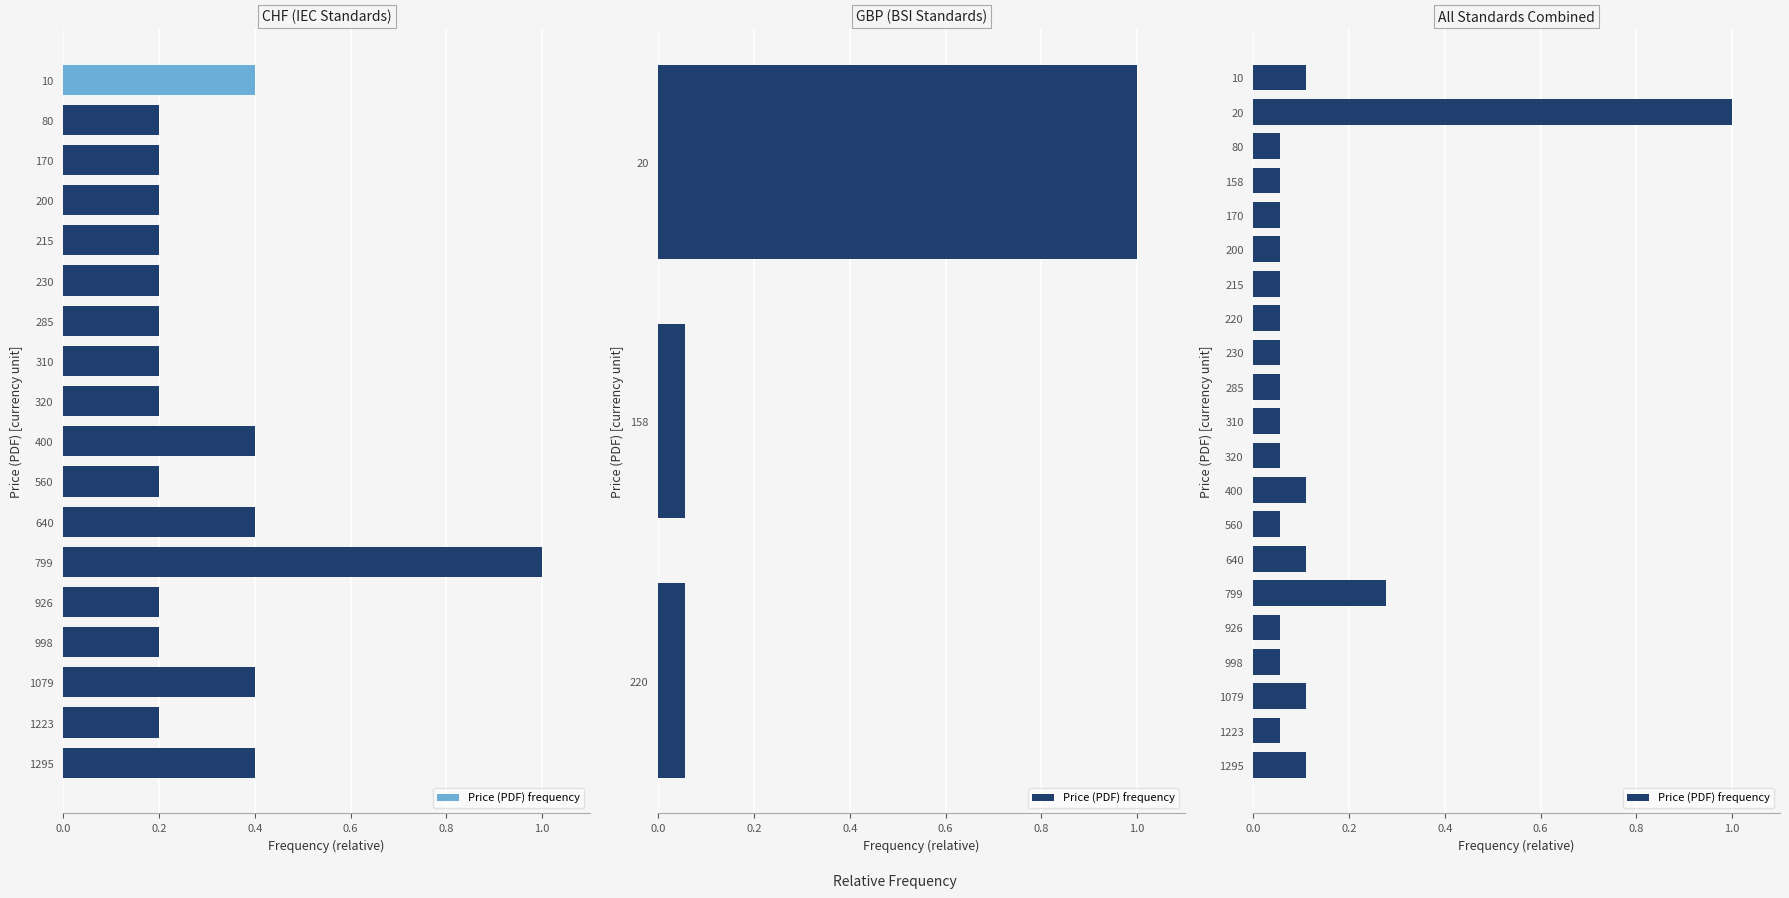

Is it true that the value at 560 is 0.1?

False